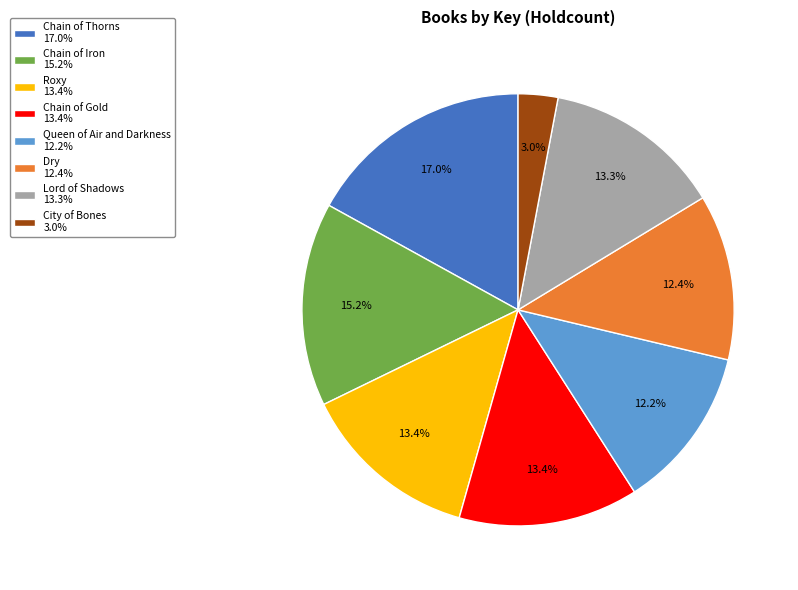

Which category has the smallest portion of the pie?

City of Bones